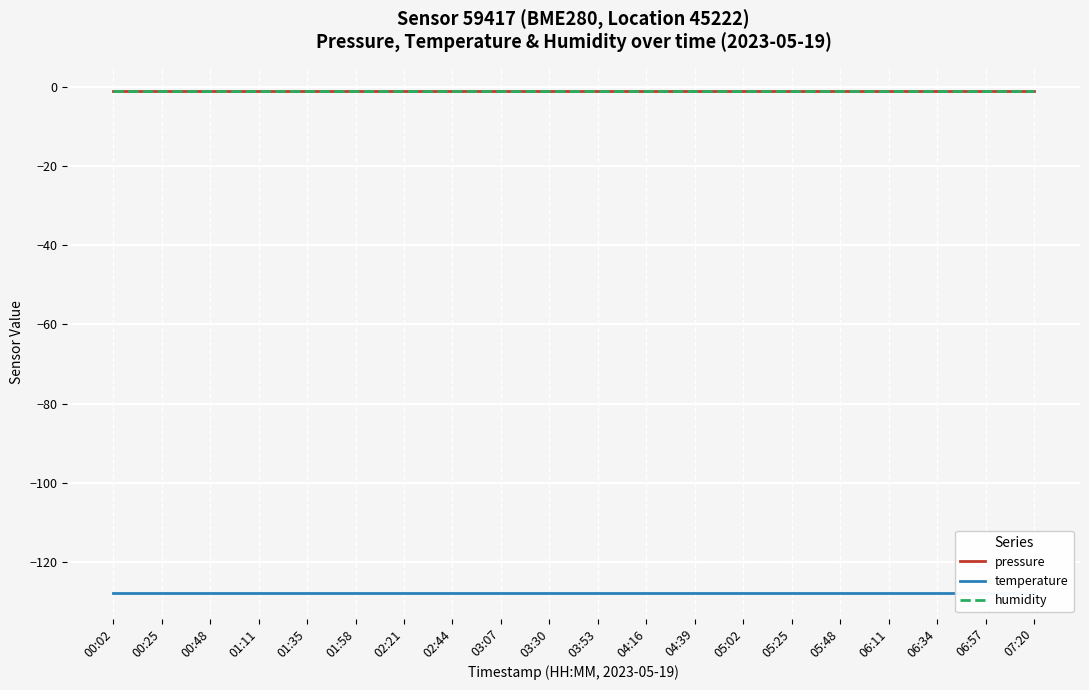

Which series has the largest range (max minus min)?

pressure